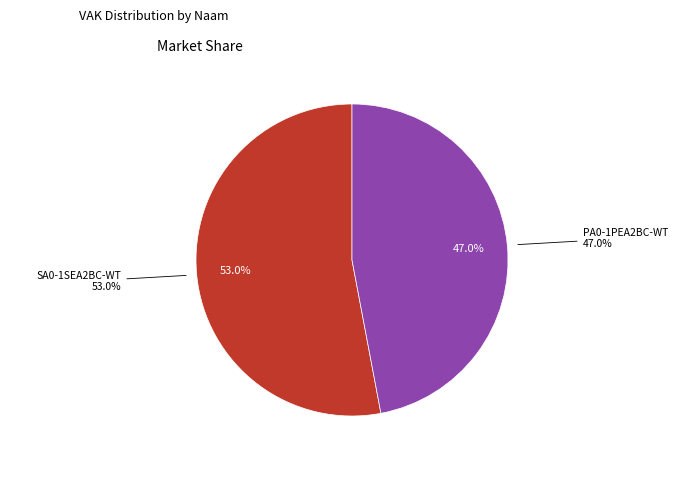

Is it true that PA0-1PEA2BC-WT is 39% of the pie?

False